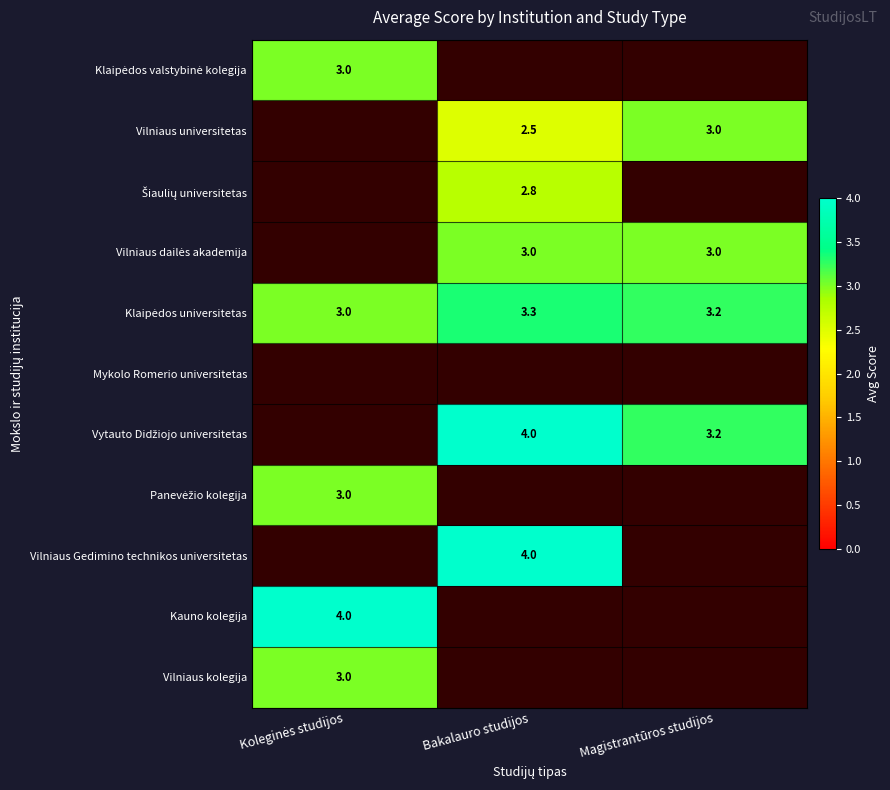

True or false: Vilniaus universitetas has a value of 1.4 at Bakalauro studijos.

False